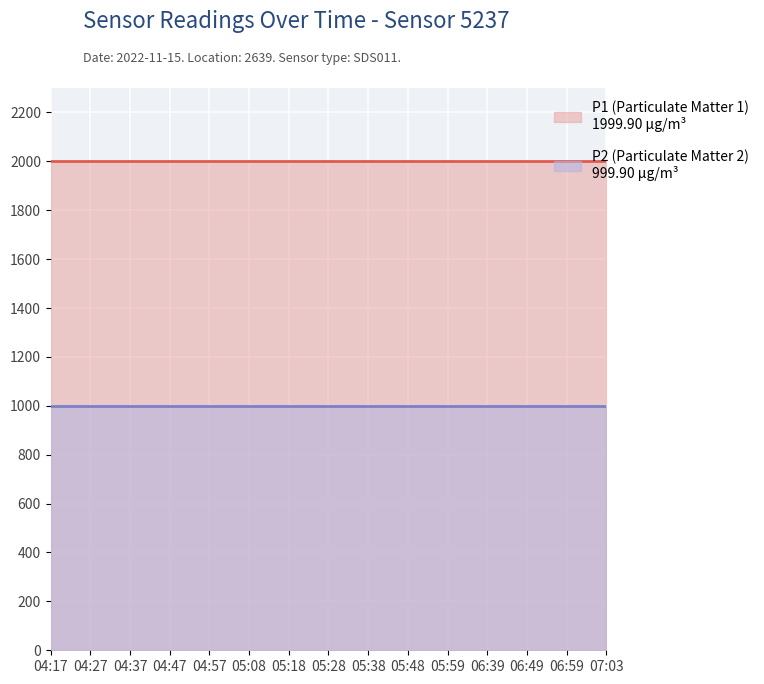

True or false: P2 and P1 intersect in this chart.

False